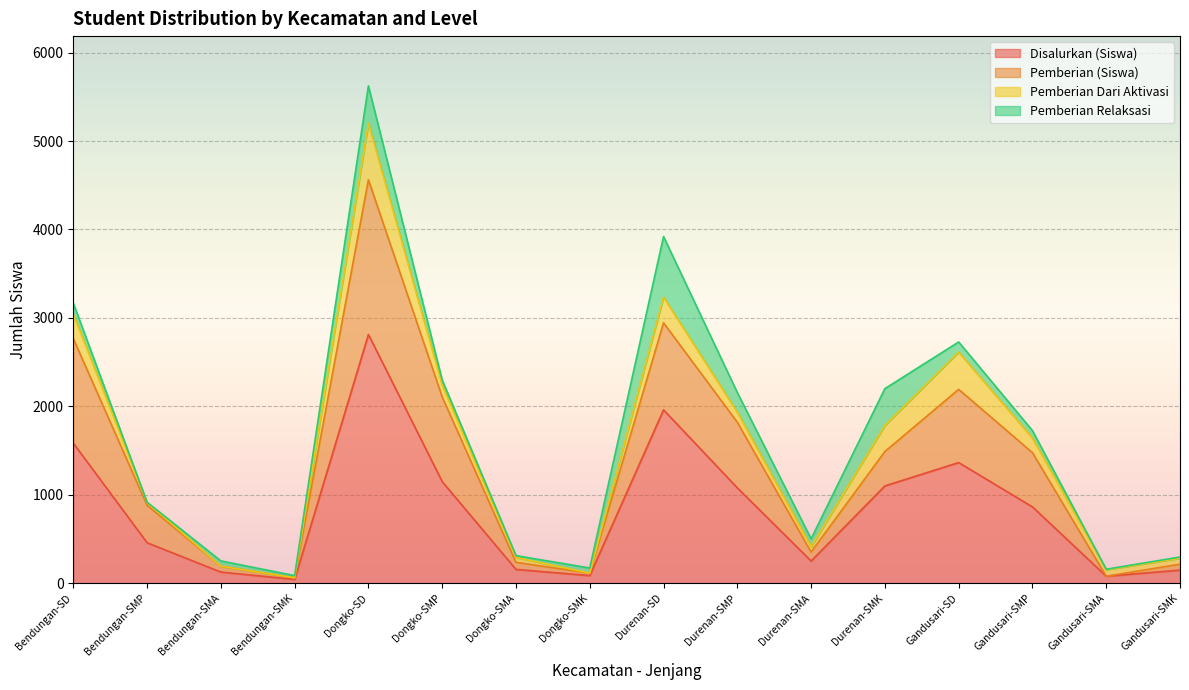

Which has a higher value, Durenan-SMA or Bendungan-SMA?

Durenan-SMA